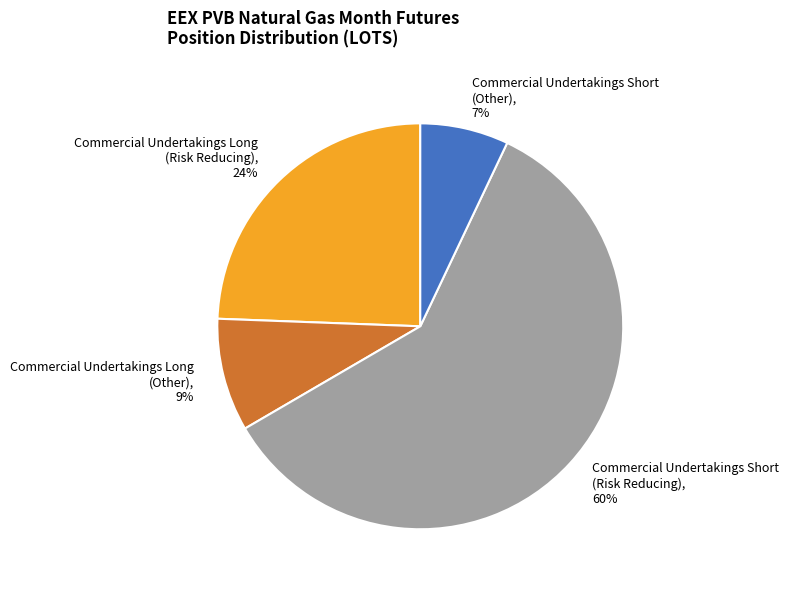

To the nearest percent, what is the difference between the largest and smallest slice percentages?

53%